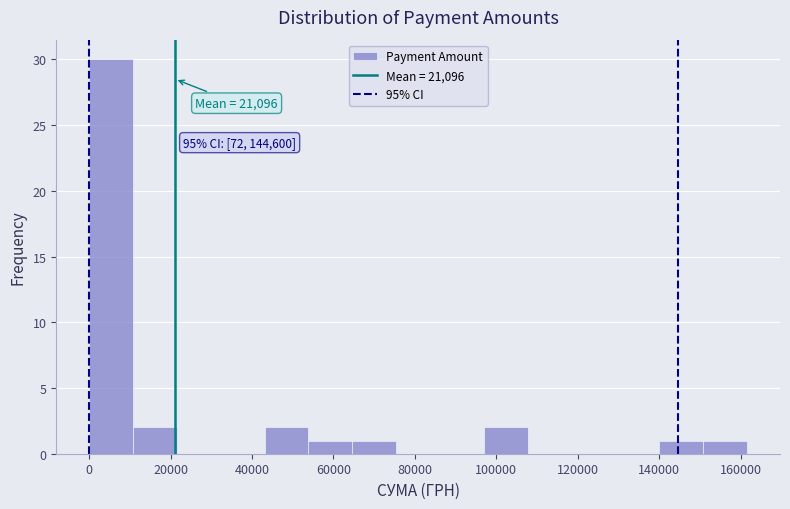

Which range on the x-axis has the tallest bar?

0 to 10000